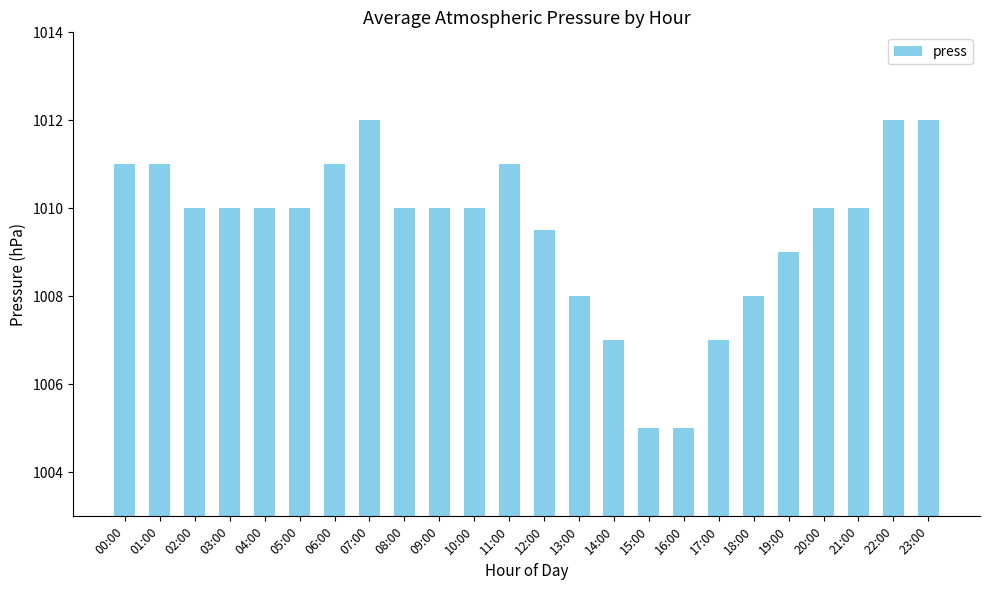

Reading left to right, transcribe all the data shown in this chart.

1011.0	1011.0	1010.0	1010.0	1010.0	1010.0	1011.0	1012.0	1010.0	1010.0	1010.0	1011.0	1009.5	1008.0	1007.0	1005.0	1005.0	1007.0	1008.0	1009.0	1010.0	1010.0	1012.0	1012.0